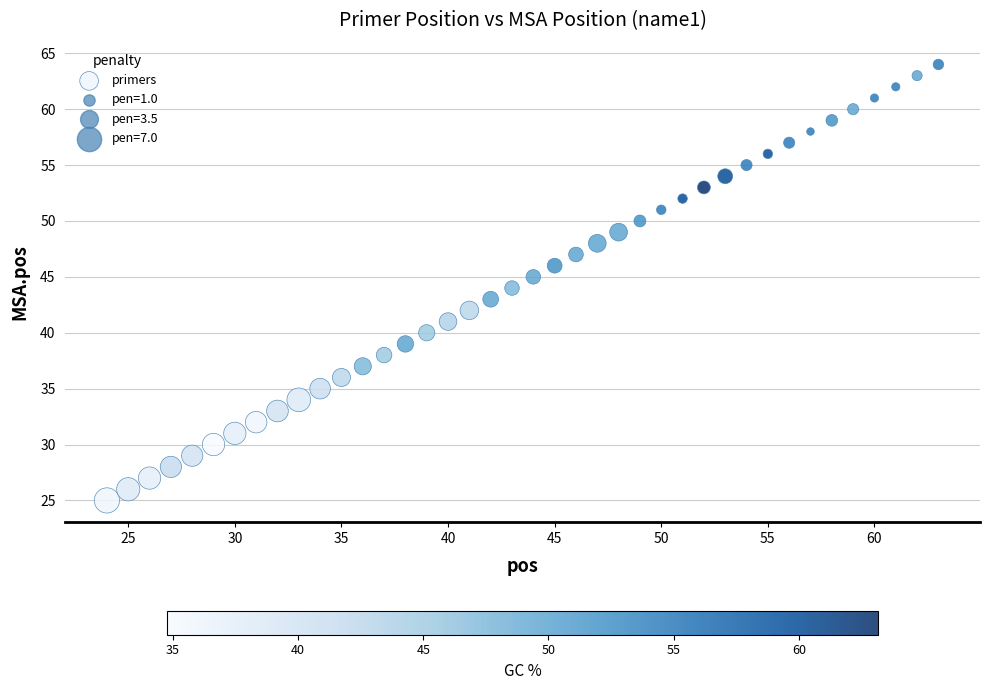

What is the range of Y values (max minus min)?

39